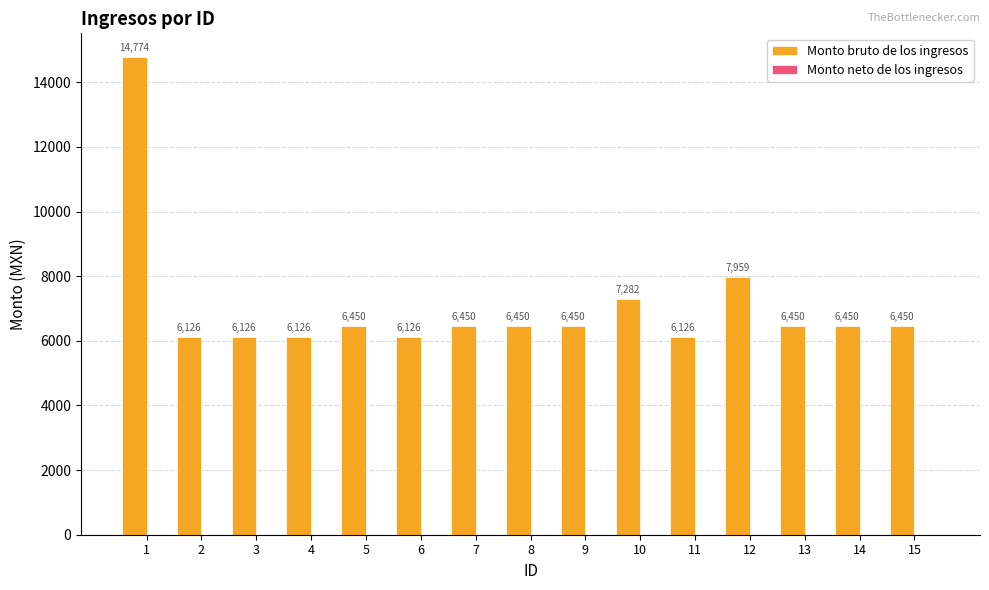

The value at 9 is 6450. True or false?

True